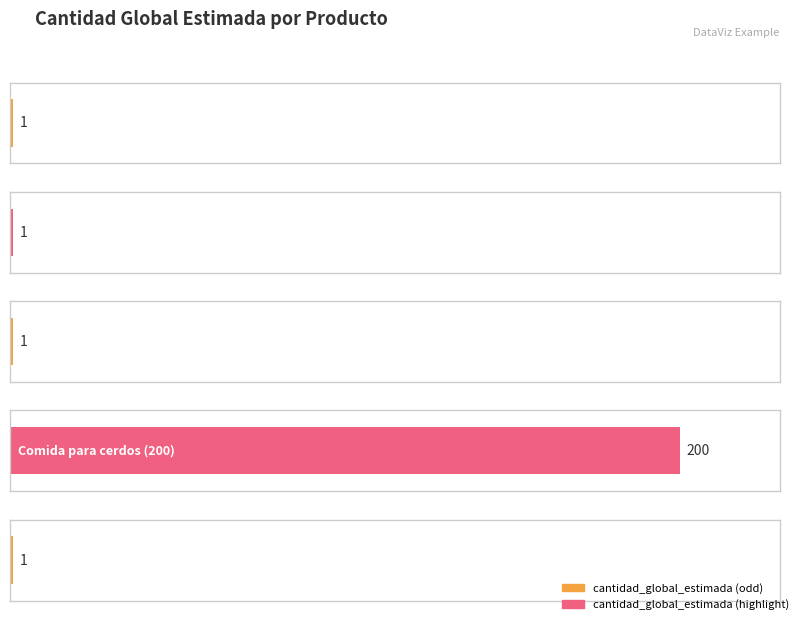

Does the chart contain any negative values?

No